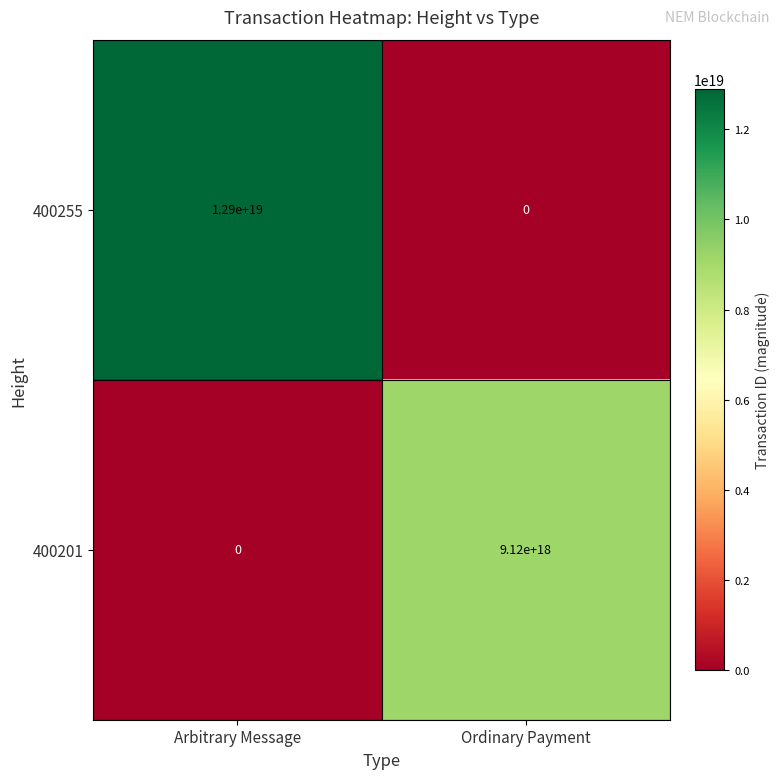

Is it true that 400201 equals 9120000000000000000 at Ordinary Payment?

True